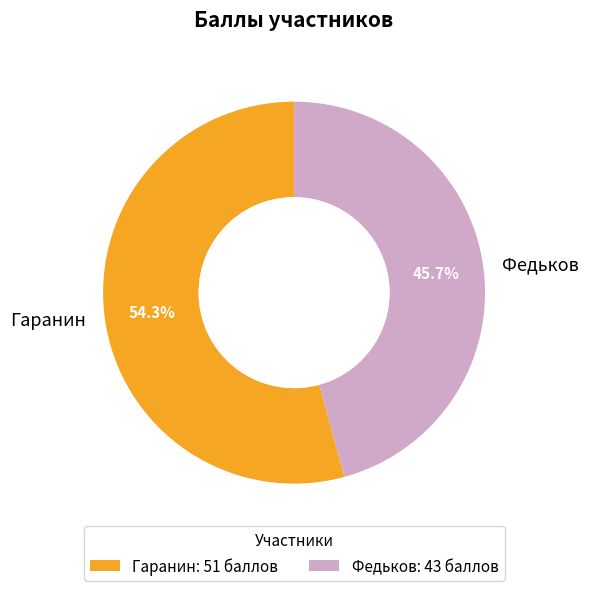

Between Гаранин and Федьков, which is larger?

Гаранин